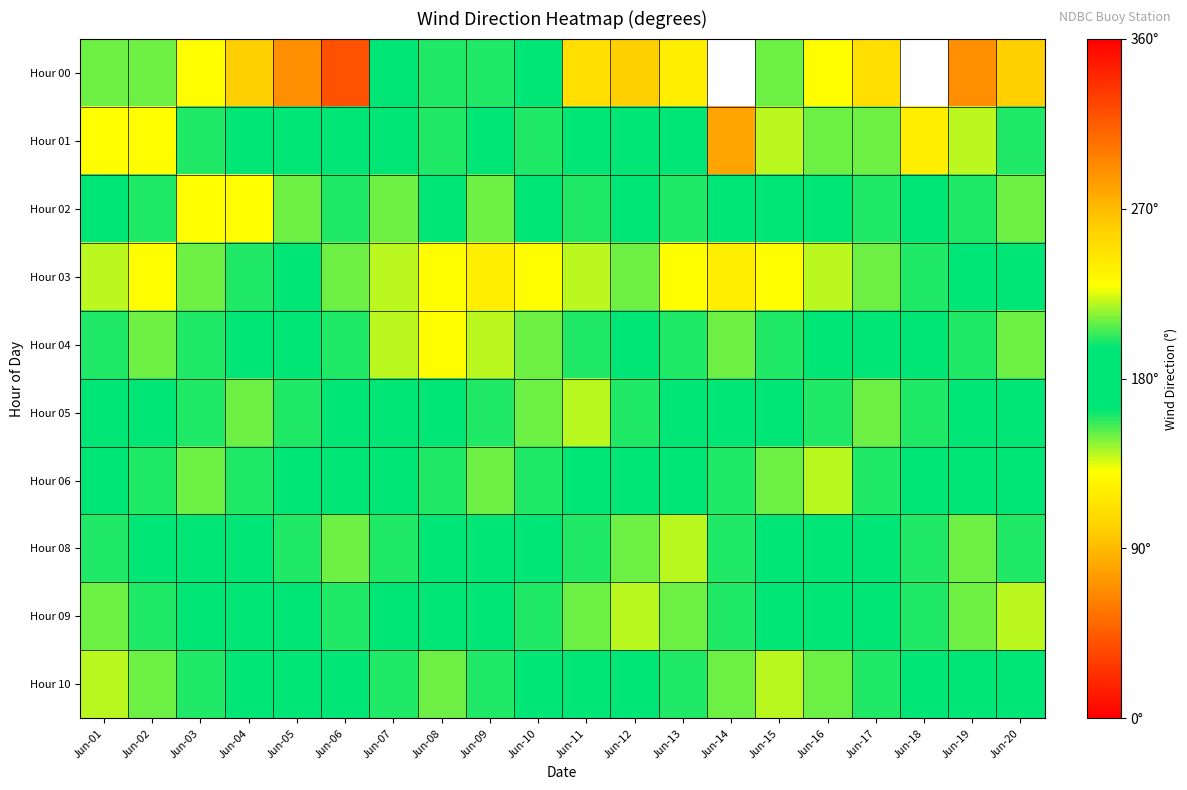

What is the sum of the Hour 08 values at Jun-01 and Jun-11?

400.0